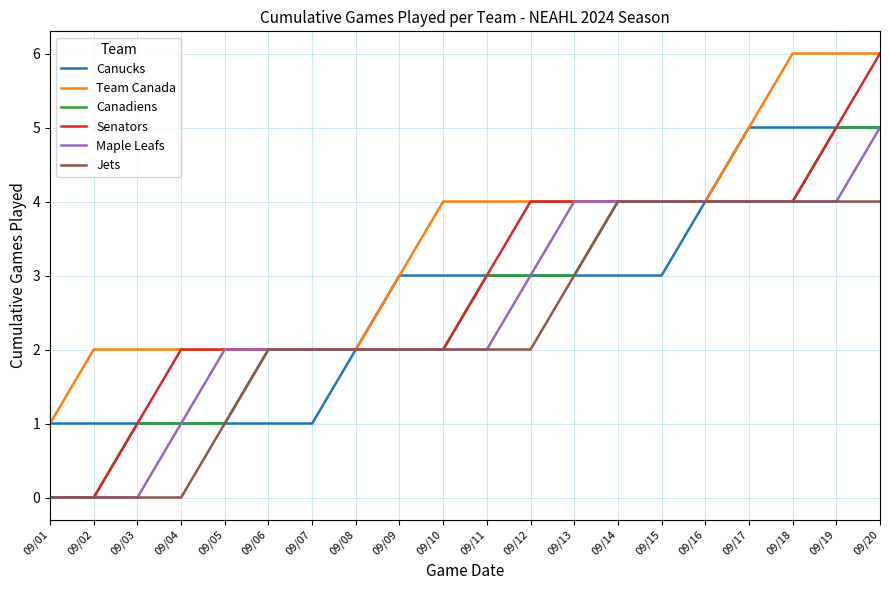

What is the total value across all series at 09/03?

5